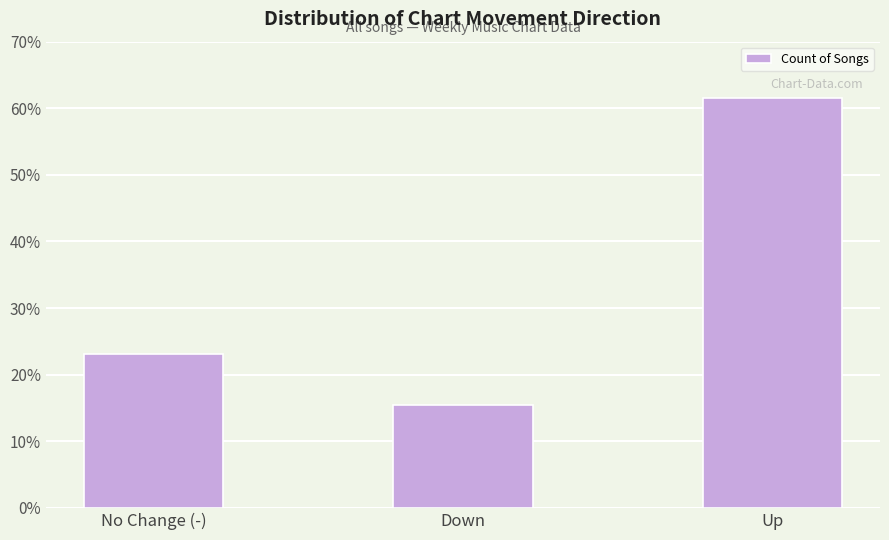

Reading right to left, list all the values displayed in this chart.

Up=56	Down=14	No Change (-)=21